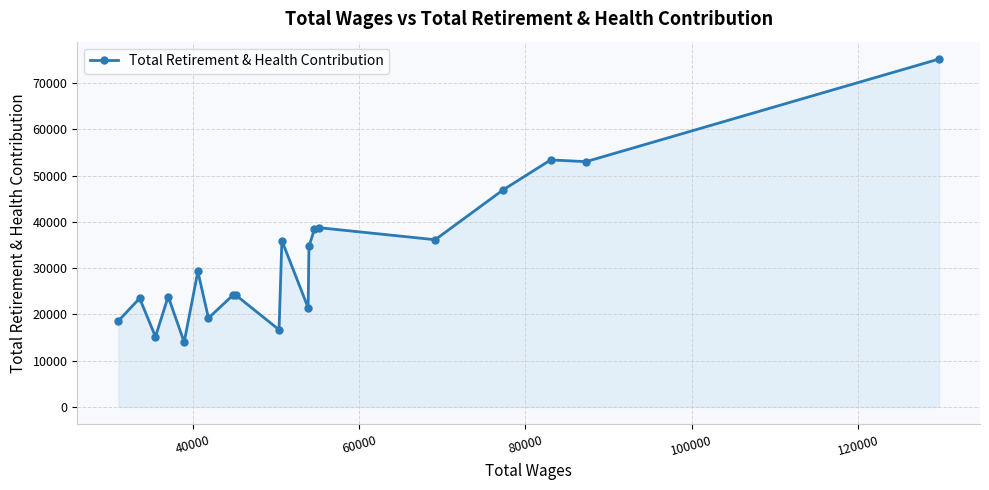

What is the smallest value displayed?

14007